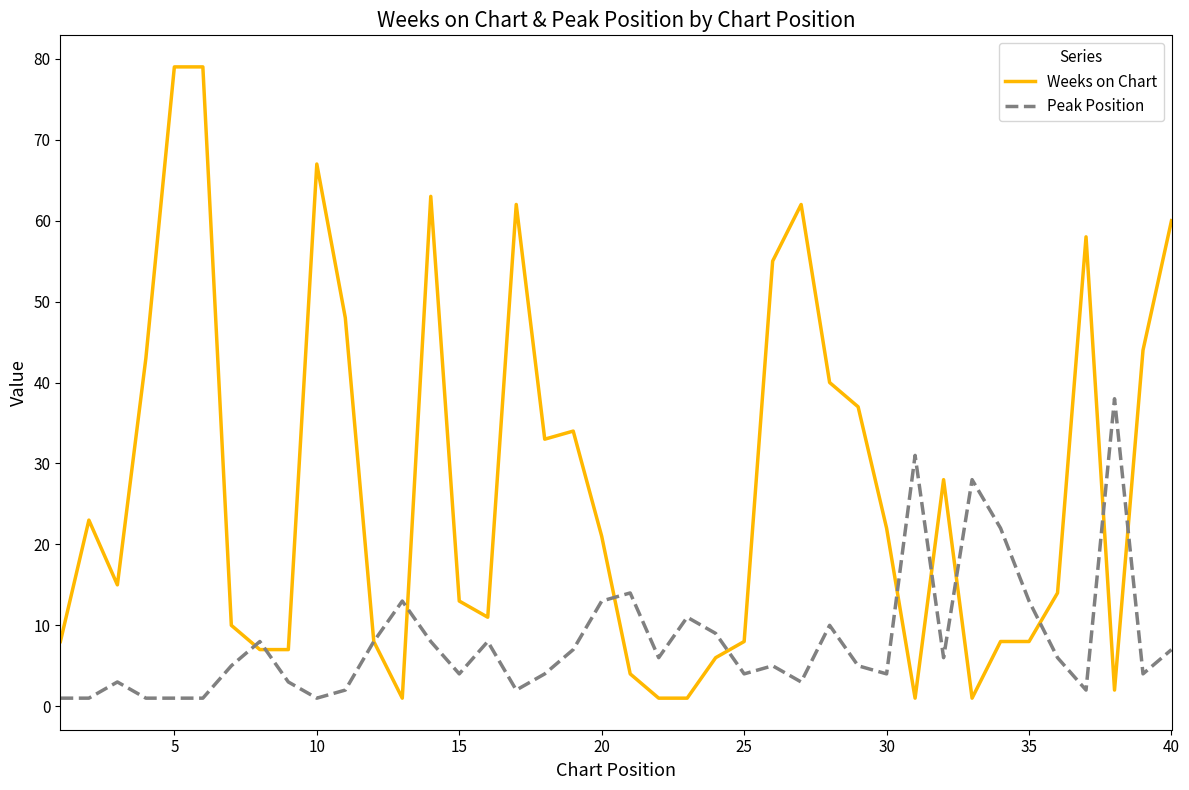

List the series in order of their peak value, highest first.

Weeks on Chart, Peak Position